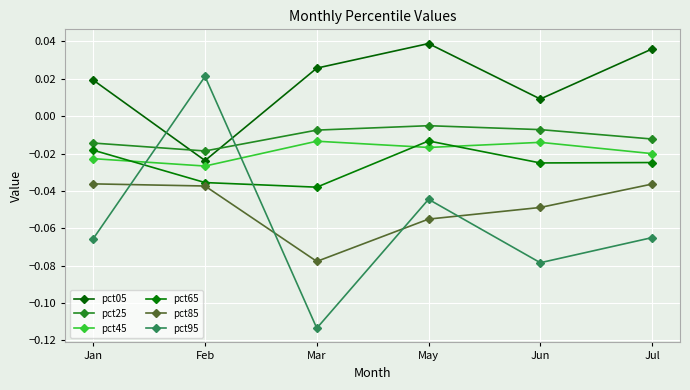

Rank the series at Jun from highest to lowest value.

pct05, pct25, pct45, pct65, pct85, pct95